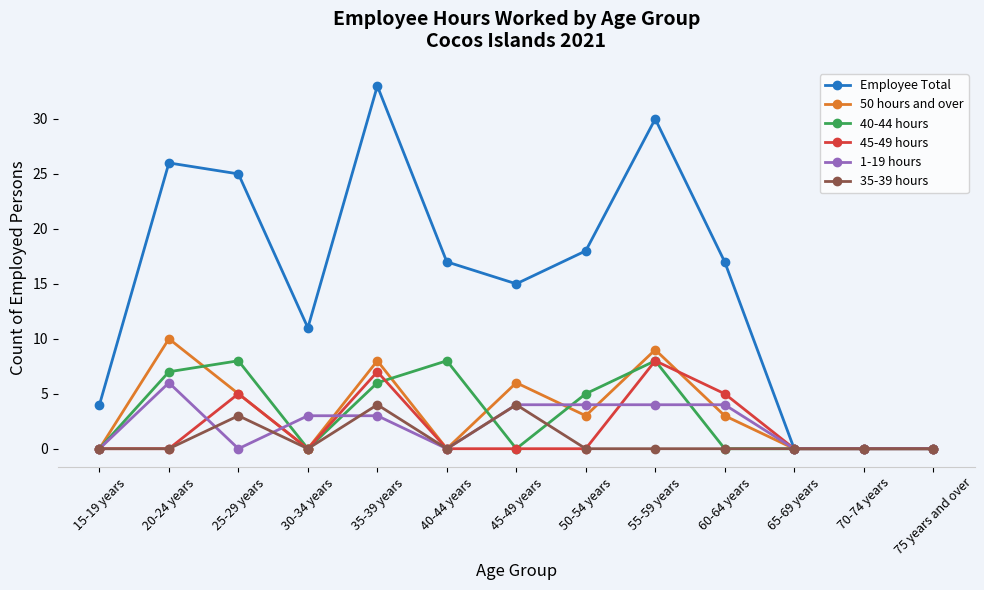

Which category has the highest value across all series?

35-39 years